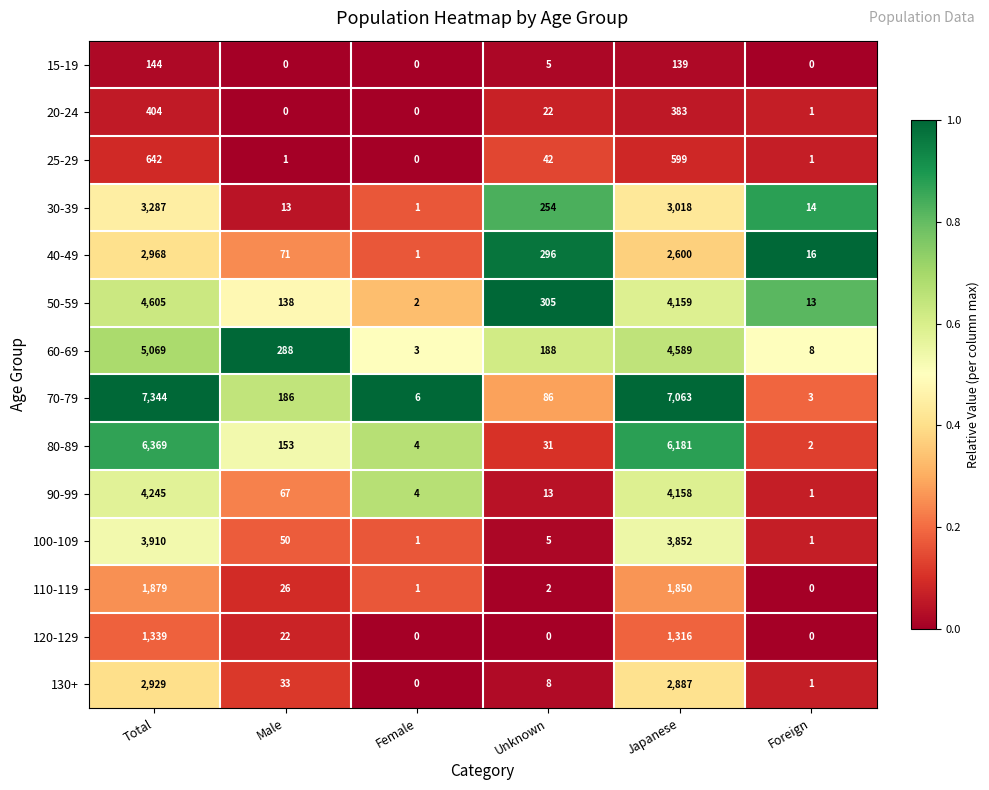

Between Female and Foreign, which series saw the biggest shift?

40-49